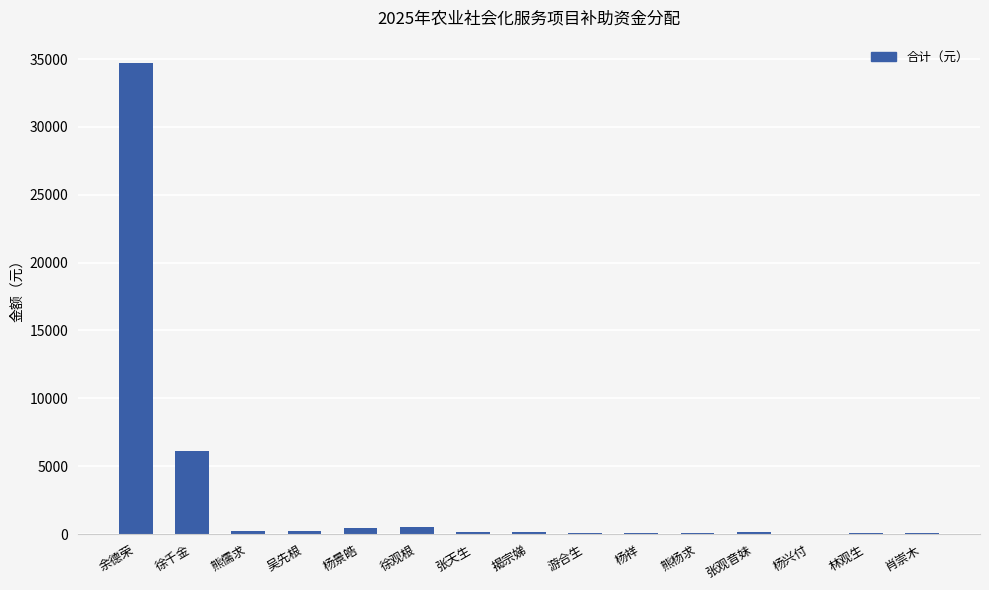

How many categories are shown in the chart?

15